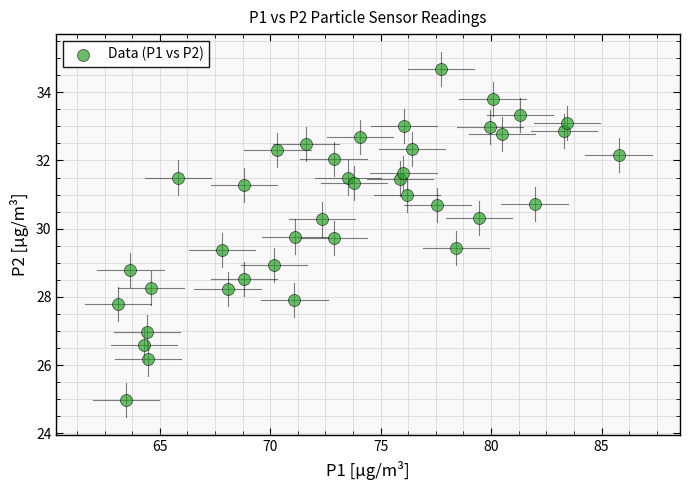

What is the range of X values (max minus min)?

22.7